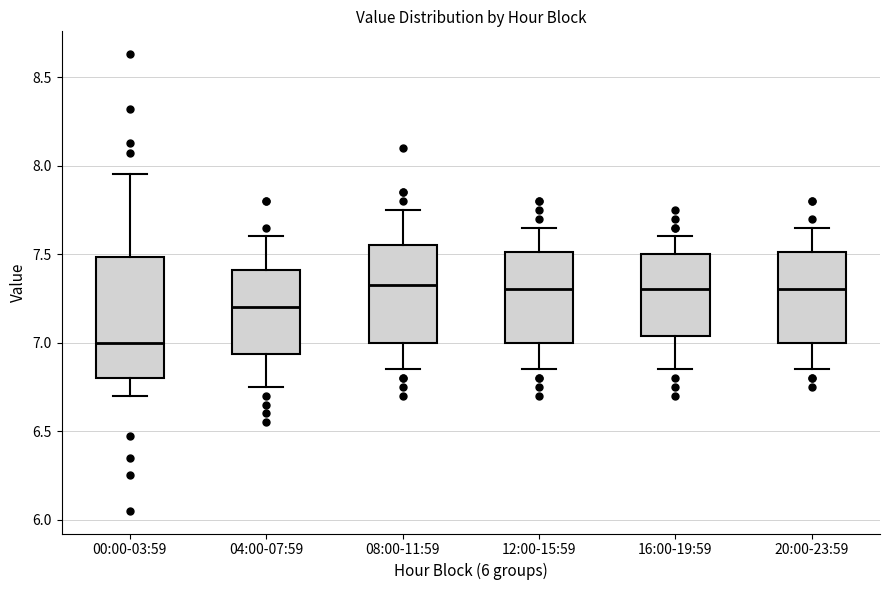

Comparing the boxes themselves (not the whiskers), which one is the tallest?

00:00-03:59